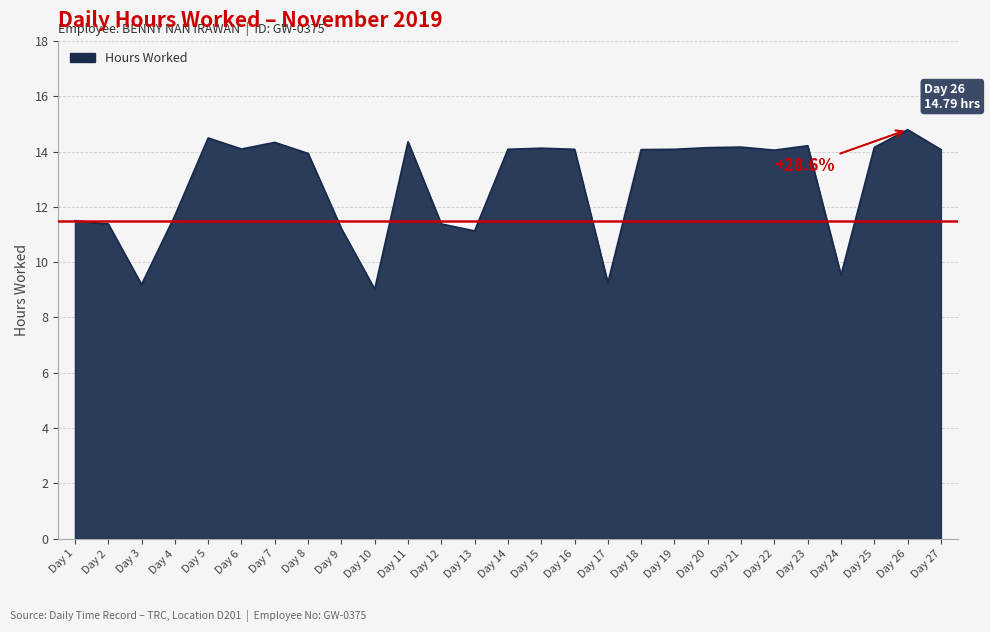

What is the ratio of the value at Day 2 to the value at Day 11?

0.8